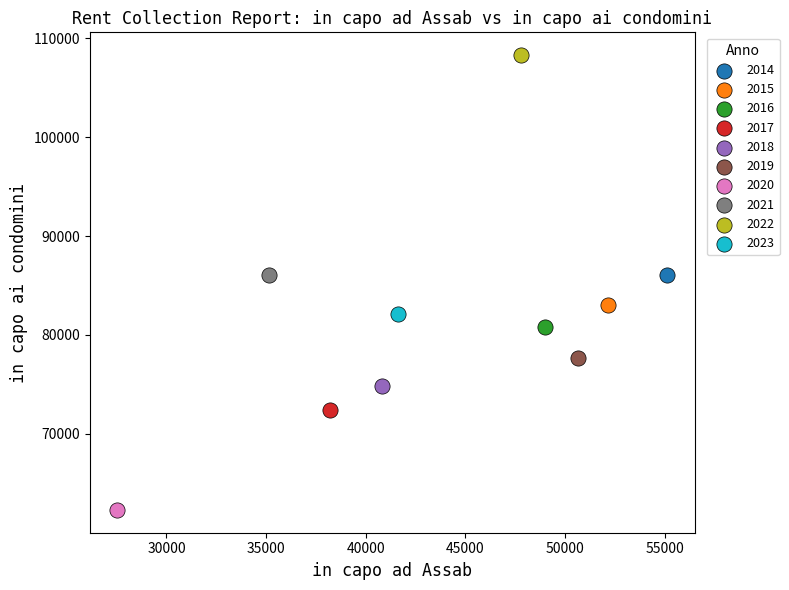

What are all the series names shown in the legend?

2014, 2015, 2016, 2017, 2018, 2019, 2020, 2021, 2022, 2023